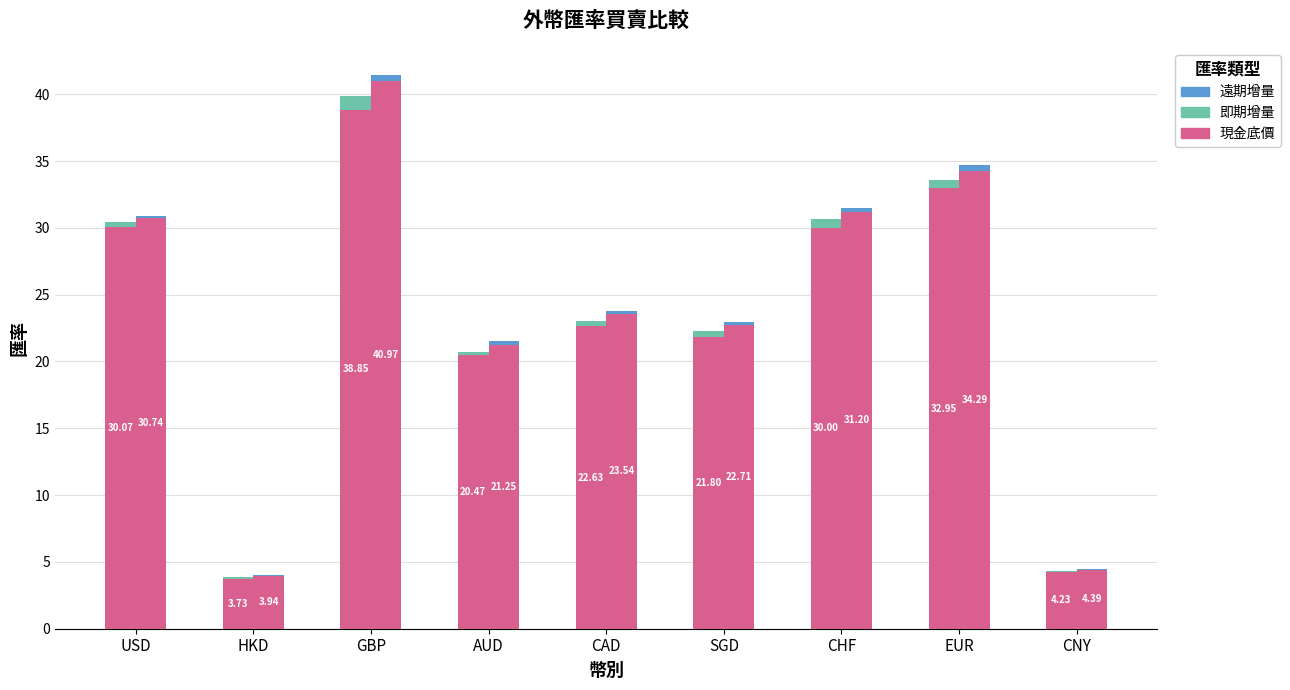

Which series has the widest spread of values?

本行賣出_現金